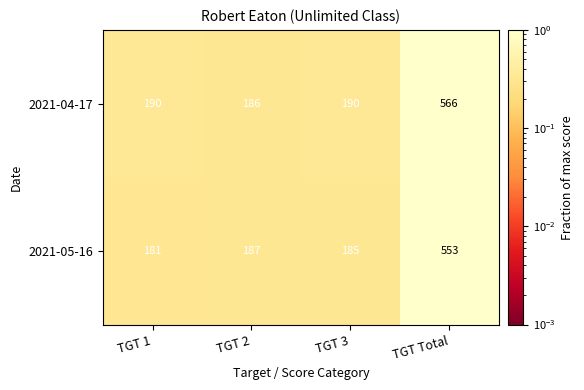

Which series changed the most between TGT 1 and TGT Total?

2021-04-17